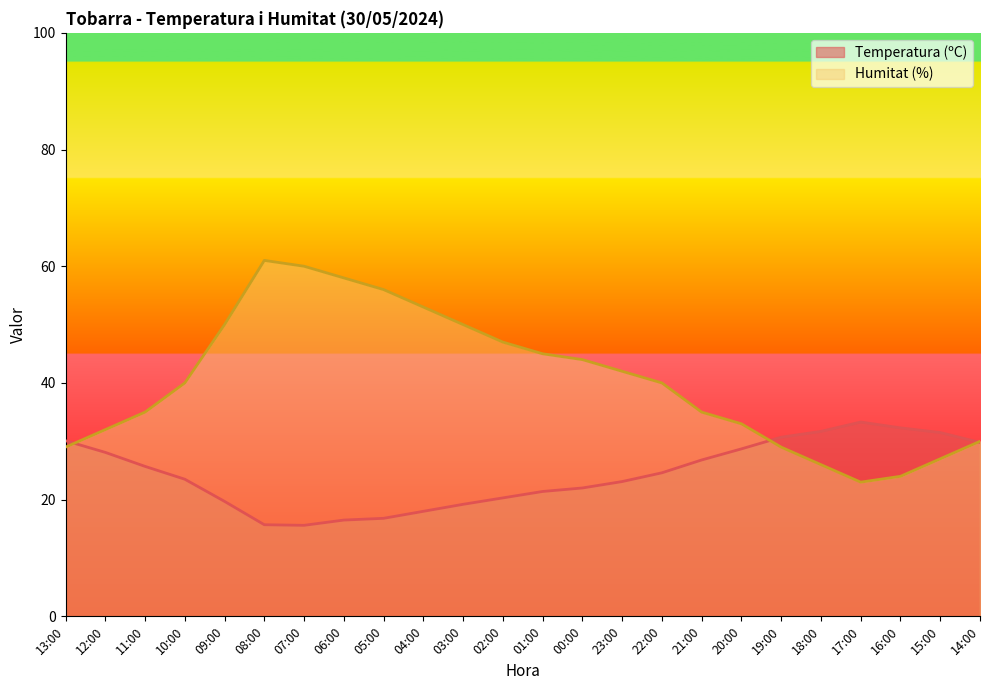

Which series ends up on top after the final intersection of Temperatura (ºC) and Humitat (%)?

Humitat (%)